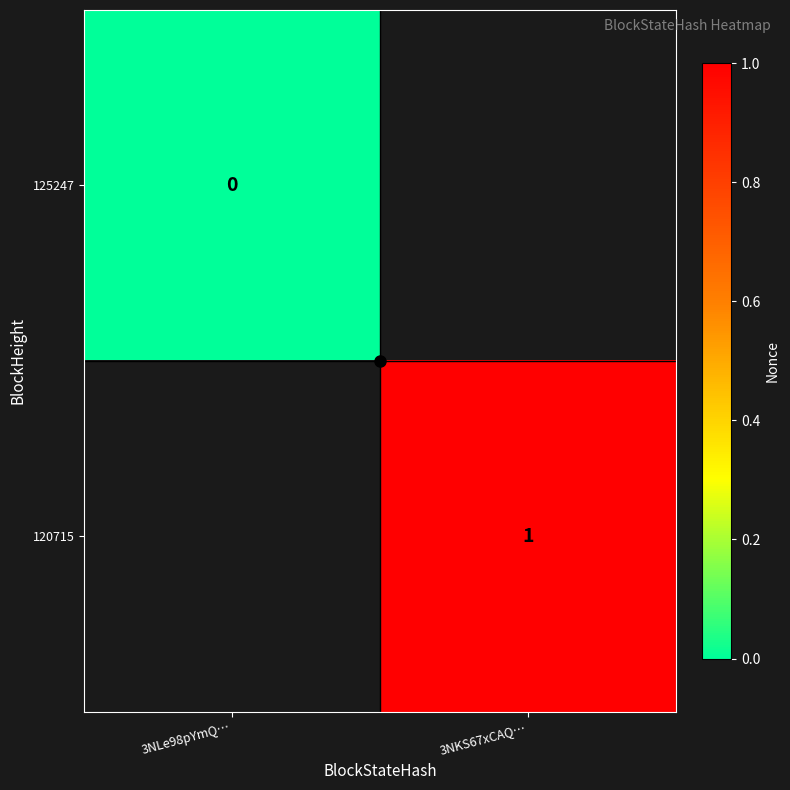

List the labels in order of 125247 value, largest first.

3NLe98pYmQ…, 3NKS67xCAQ…